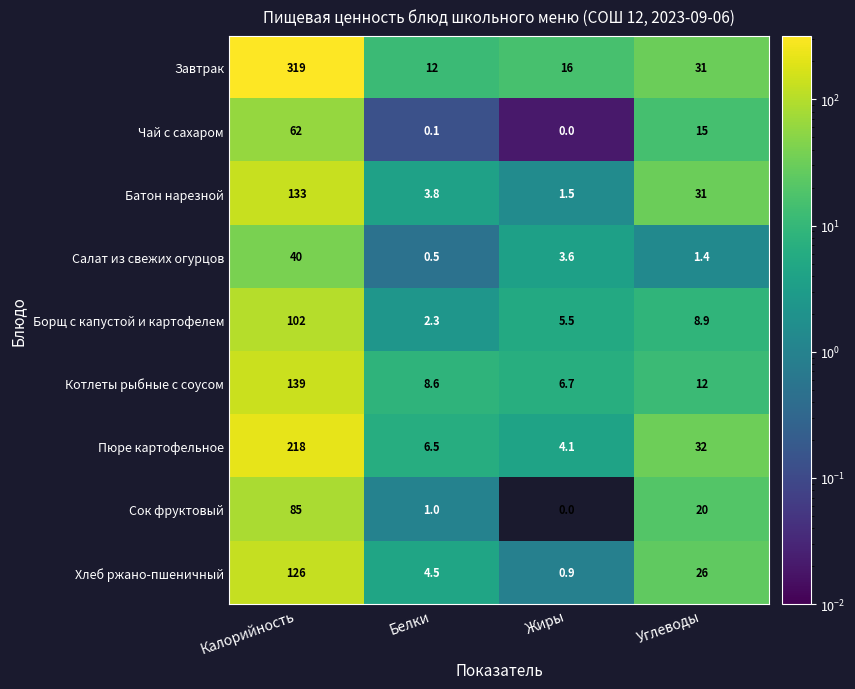

The value of Батон нарезной at Жиры is 1.5. True or false?

True